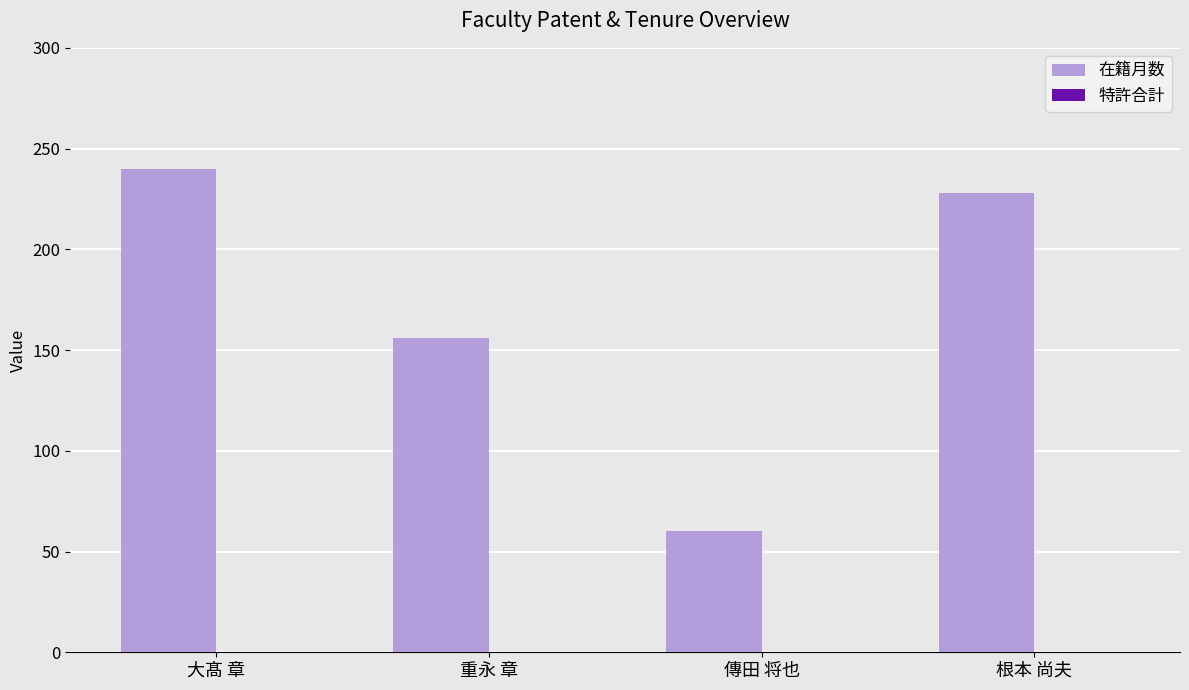

How many data points does each series have?

4